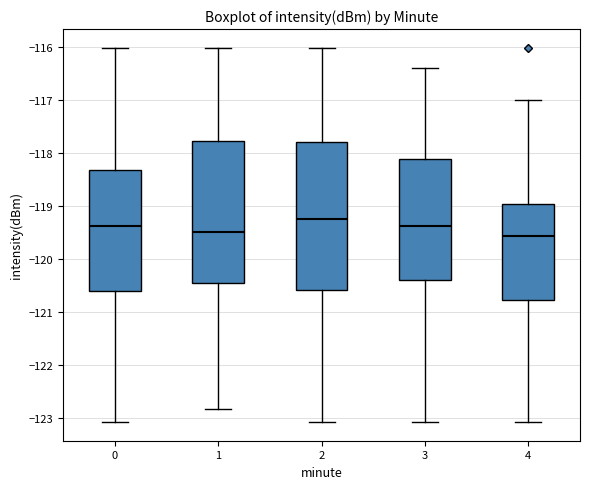

Reading left to right, read every box against the y-axis: the position of its median line, the range the box covers, and the ends of its whiskers. The values are not printed on the chart, so give them approximately, as read against the axis.

0: median -119.4, box -120.6 to -118.3, whiskers -123.1 to -116.0
1: median -119.5, box -120.4 to -117.8, whiskers -122.8 to -116.0
2: median -119.2, box -120.6 to -117.8, whiskers -123.1 to -116.0
3: median -119.4, box -120.4 to -118.1, whiskers -123.1 to -116.4
4: median -119.6, box -120.8 to -119.0, whiskers -123.1 to -117.0